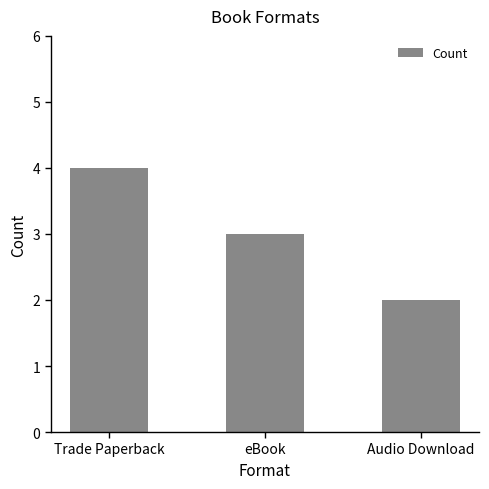

Where does the data first go above 3?

Trade Paperback